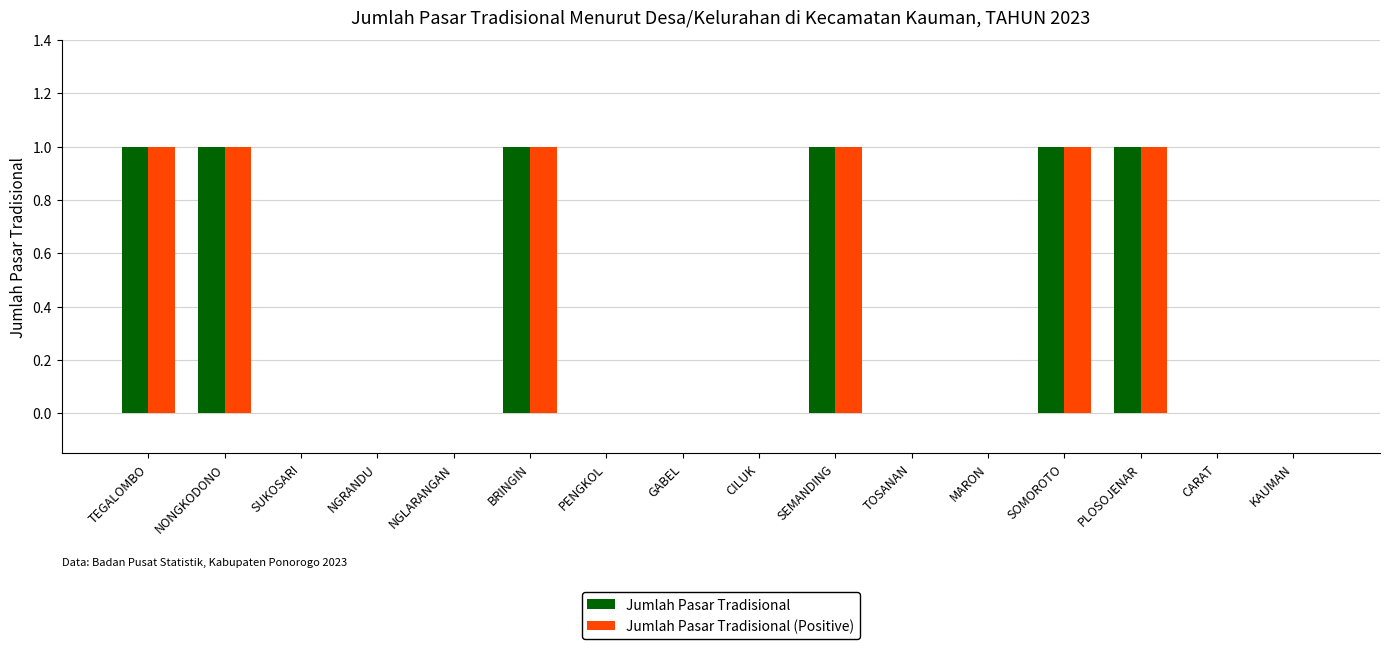

How many distinct data groups are displayed?

2